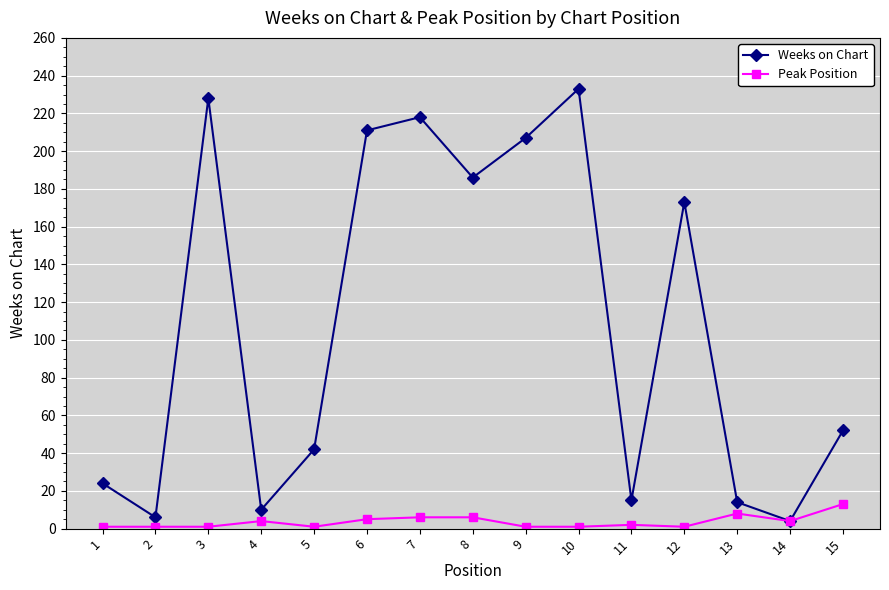

True or false: Peak Position has more than 2 points higher than both neighbors.

True